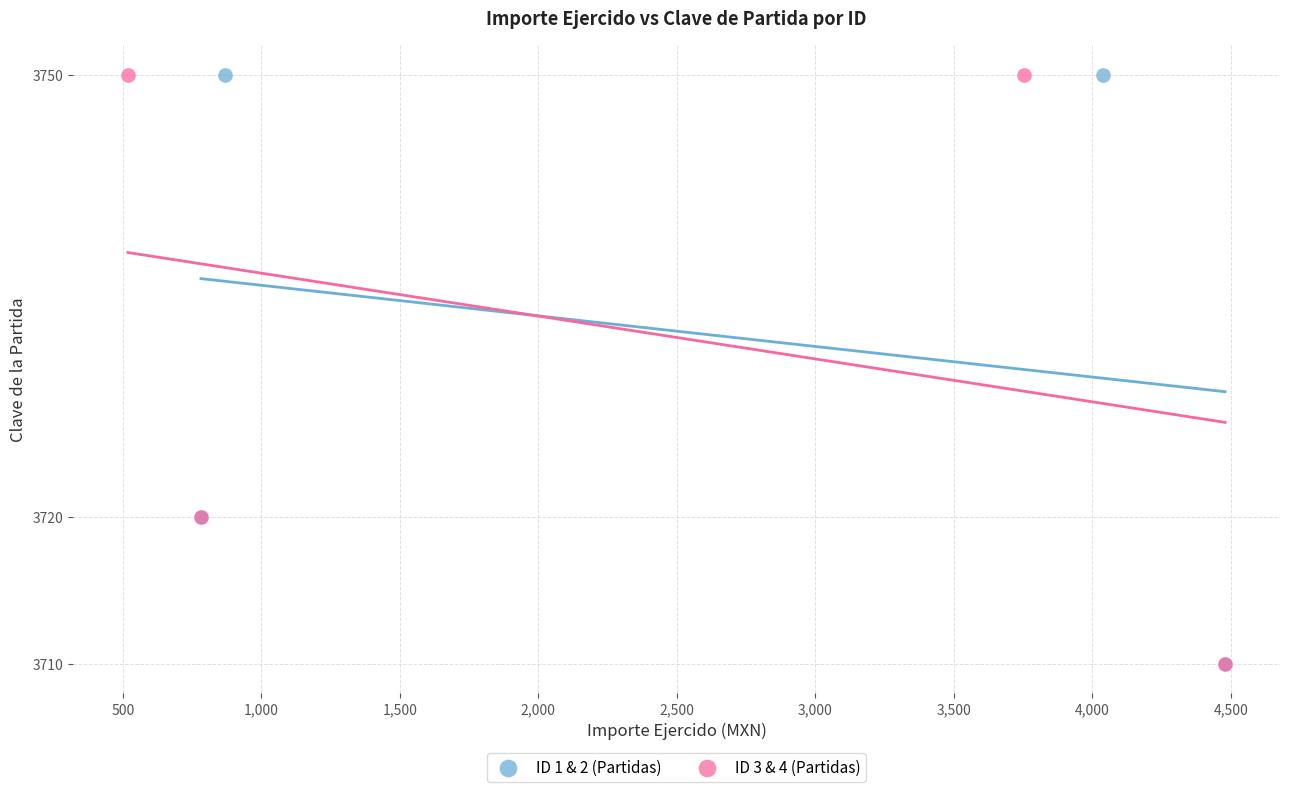

What are all the series names shown in the legend?

ID 1 & 2 (Partidas), ID 3 & 4 (Partidas)